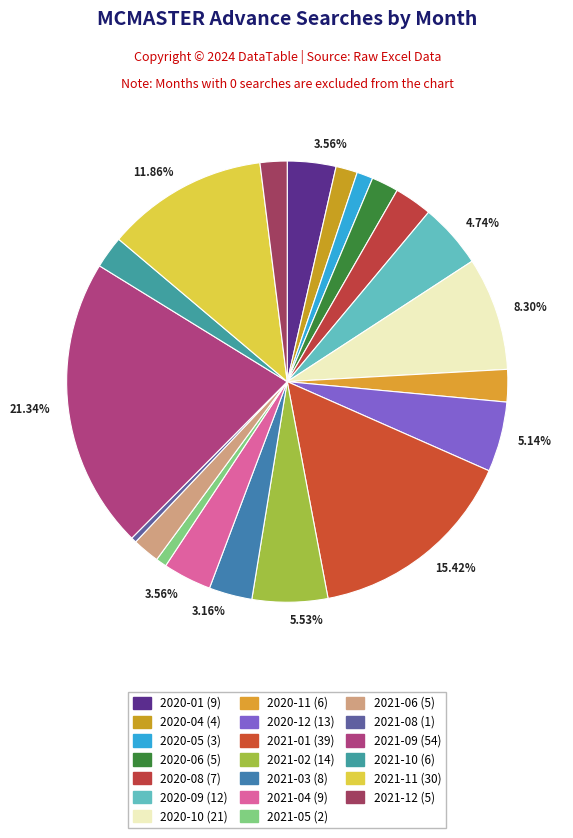

Is there any slice that represents more than half of the pie?

No